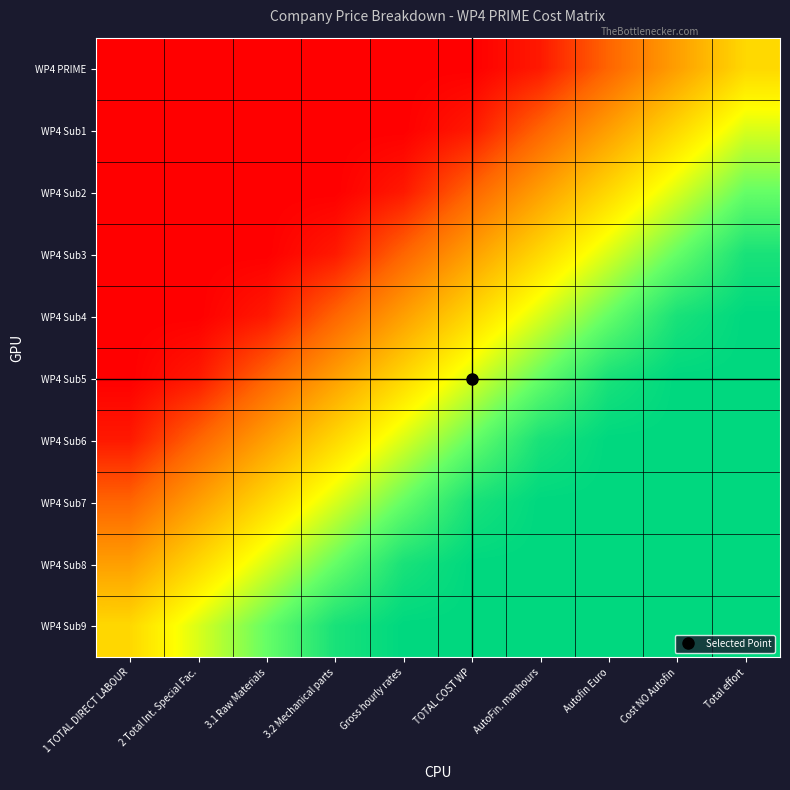

Reading right to left, list all the values displayed in this chart.

WP4 PRIME: Total effort=0.5	Cost NO Autofin=0.4	Autofin Euro=0.2	AutoFin. manhours=0.1	TOTAL COST WP=0.0	Gross hourly rates=0.0	3.2 Mechanical parts=0.0	3.1 Raw Materials=0.0	2 Total Int. Special Fac.=0.0	1 TOTAL DIRECT LABOUR=0.0
WP4 Sub1: Total effort=0.6	Cost NO Autofin=0.5	Autofin Euro=0.4	AutoFin. manhours=0.2	TOTAL COST WP=0.1	Gross hourly rates=0.0	3.2 Mechanical parts=0.0	3.1 Raw Materials=0.0	2 Total Int. Special Fac.=0.0	1 TOTAL DIRECT LABOUR=0.0
WP4 Sub2: Total effort=0.8	Cost NO Autofin=0.6	Autofin Euro=0.5	AutoFin. manhours=0.4	TOTAL COST WP=0.2	Gross hourly rates=0.1	3.2 Mechanical parts=0.0	3.1 Raw Materials=0.0	2 Total Int. Special Fac.=0.0	1 TOTAL DIRECT LABOUR=0.0
WP4 Sub3: Total effort=0.9	Cost NO Autofin=0.8	Autofin Euro=0.6	AutoFin. manhours=0.5	TOTAL COST WP=0.4	Gross hourly rates=0.2	3.2 Mechanical parts=0.0	3.1 Raw Materials=0.0	2 Total Int. Special Fac.=0.0	1 TOTAL DIRECT LABOUR=0.0
WP4 Sub4: Total effort=1.0	Cost NO Autofin=0.9	Autofin Euro=0.8	AutoFin. manhours=0.6	TOTAL COST WP=0.5	Gross hourly rates=0.3	3.2 Mechanical parts=0.2	3.1 Raw Materials=0.0	2 Total Int. Special Fac.=0.0	1 TOTAL DIRECT LABOUR=0.0
WP4 Sub5: Total effort=1.0	Cost NO Autofin=1.0	Autofin Euro=1.0	AutoFin. manhours=0.8	TOTAL COST WP=0.7	Gross hourly rates=0.5	3.2 Mechanical parts=0.4	3.1 Raw Materials=0.2	2 Total Int. Special Fac.=0.1	1 TOTAL DIRECT LABOUR=0.0
WP4 Sub6: Total effort=1.0	Cost NO Autofin=1.0	Autofin Euro=1.0	AutoFin. manhours=1.0	TOTAL COST WP=0.8	Gross hourly rates=0.7	3.2 Mechanical parts=0.5	3.1 Raw Materials=0.4	2 Total Int. Special Fac.=0.2	1 TOTAL DIRECT LABOUR=0.1
WP4 Sub7: Total effort=1.0	Cost NO Autofin=1.0	Autofin Euro=1.0	AutoFin. manhours=1.0	TOTAL COST WP=1.0	Gross hourly rates=0.8	3.2 Mechanical parts=0.6	3.1 Raw Materials=0.5	2 Total Int. Special Fac.=0.3	1 TOTAL DIRECT LABOUR=0.2
WP4 Sub8: Total effort=1.0	Cost NO Autofin=1.0	Autofin Euro=1.0	AutoFin. manhours=1.0	TOTAL COST WP=1.0	Gross hourly rates=0.9	3.2 Mechanical parts=0.8	3.1 Raw Materials=0.6	2 Total Int. Special Fac.=0.5	1 TOTAL DIRECT LABOUR=0.3
WP4 Sub9: Total effort=1.0	Cost NO Autofin=1.0	Autofin Euro=1.0	AutoFin. manhours=1.0	TOTAL COST WP=1.0	Gross hourly rates=1.0	3.2 Mechanical parts=0.9	3.1 Raw Materials=0.8	2 Total Int. Special Fac.=0.6	1 TOTAL DIRECT LABOUR=0.5